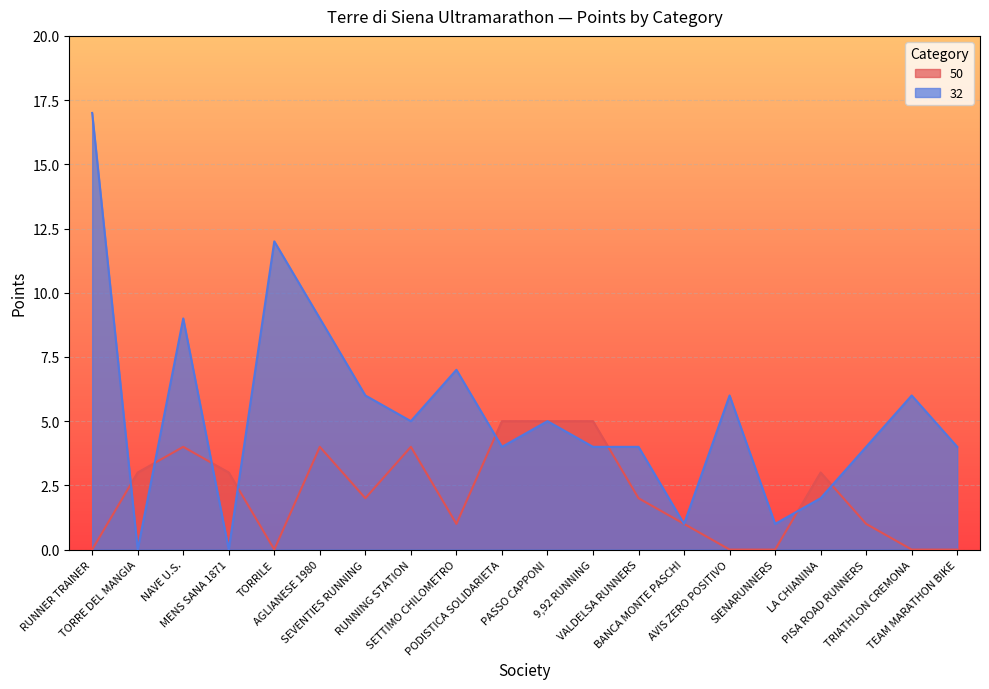

Which series changed the most between NAVE U.S. and VALDELSA RUNNERS?

32